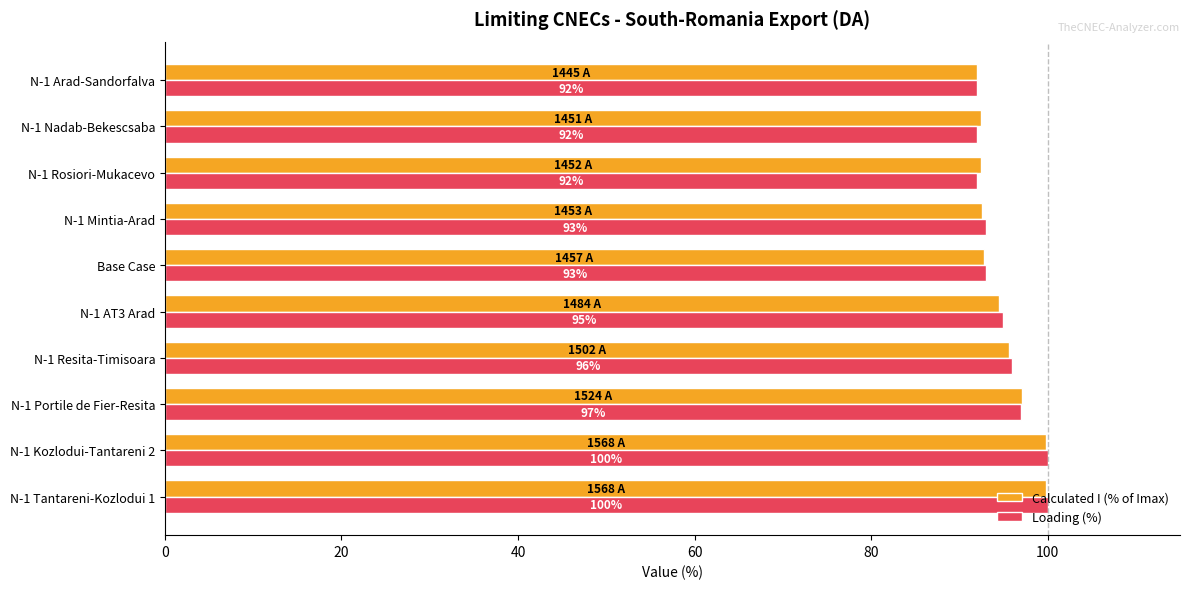

What is the lowest value of the Calculated I (% of Imax) series?

92.0